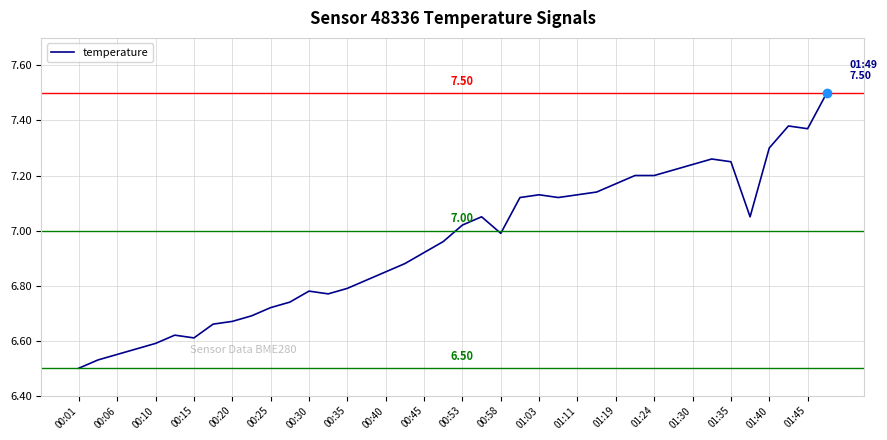

Does the chart have visible grid lines?

Yes